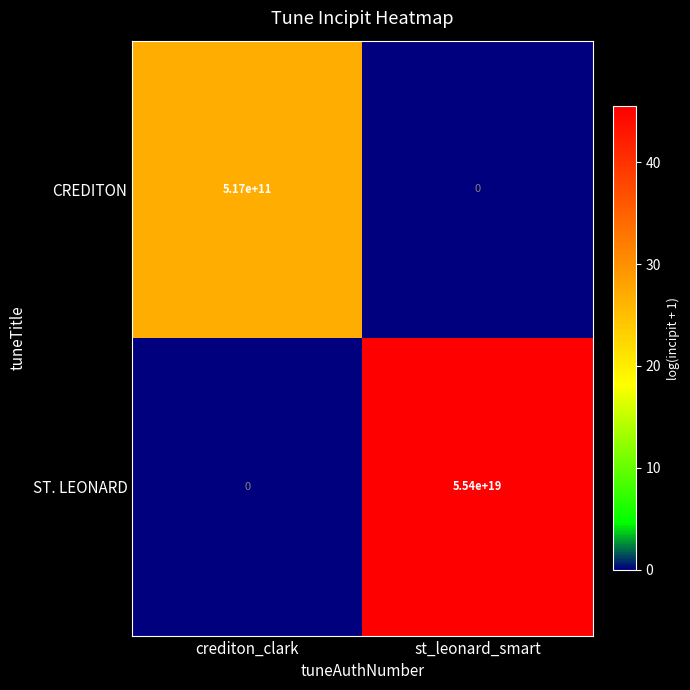

List the series in order of their overall mean, lowest first.

CREDITON, ST. LEONARD